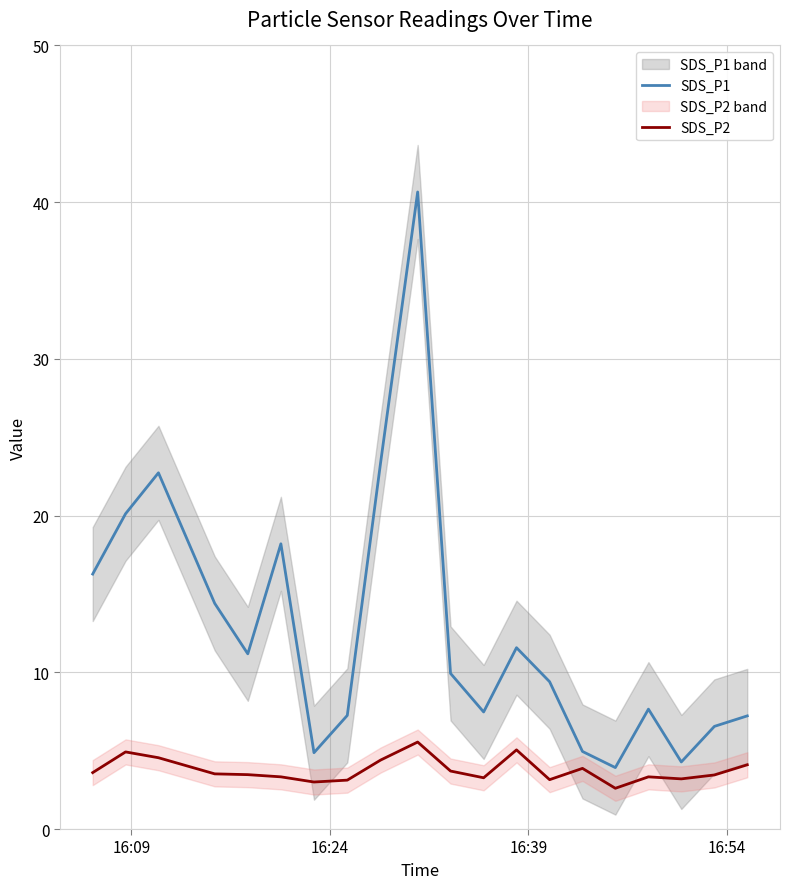

True or false: SDS_P2 and SDS_P1 intersect in this chart.

False